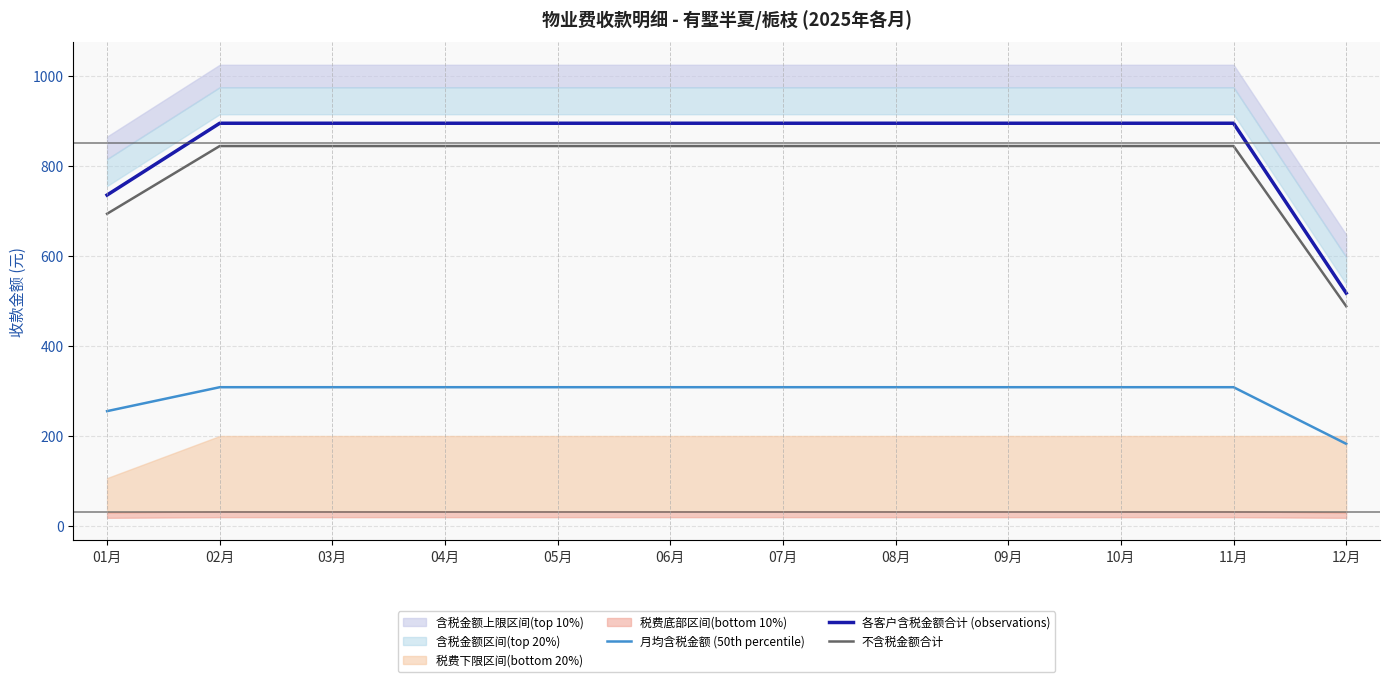

True or false: 各客户含税金额合计 (observations) and 不含税金额合计 cross at least once.

False